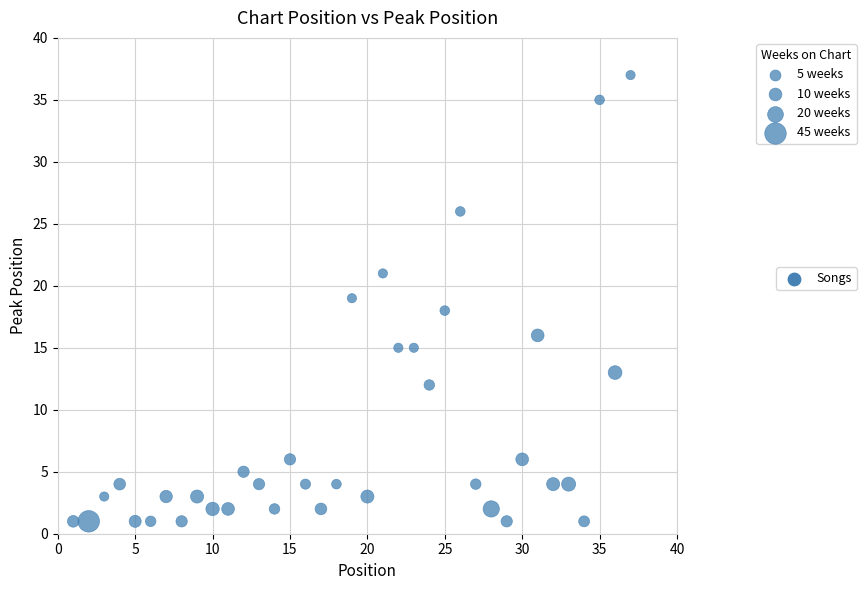

What is the range of Y values (max minus min)?

36